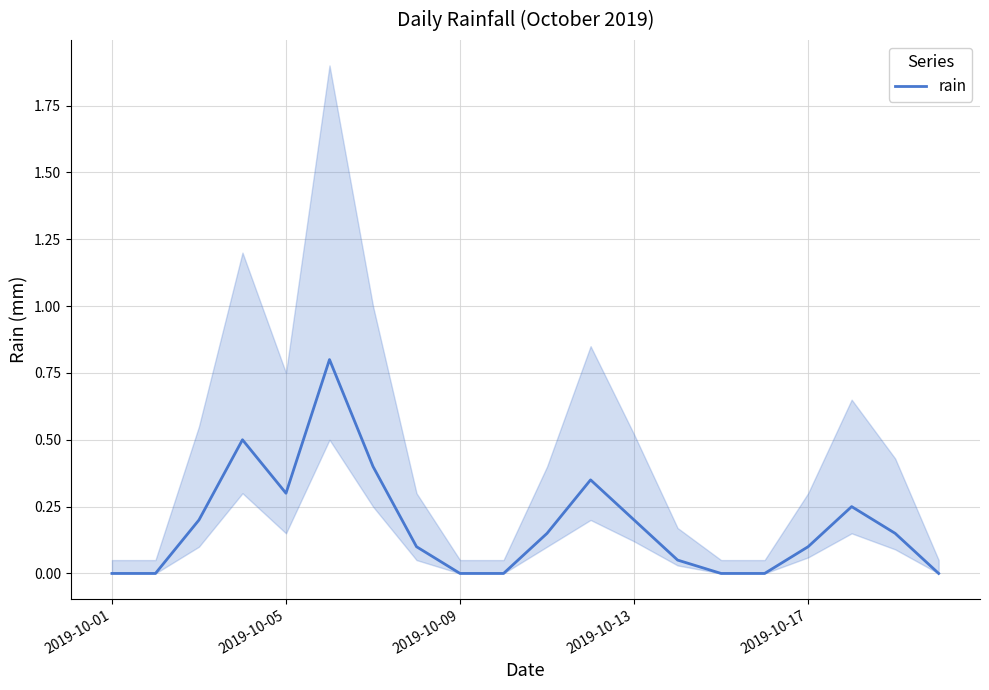

The rain series shows -0.5 at 2019-10-09. True or false?

False